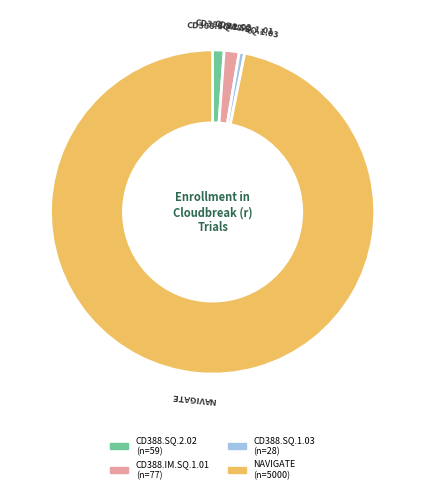

Which slice represents more than half of the pie?

NAVIGATE